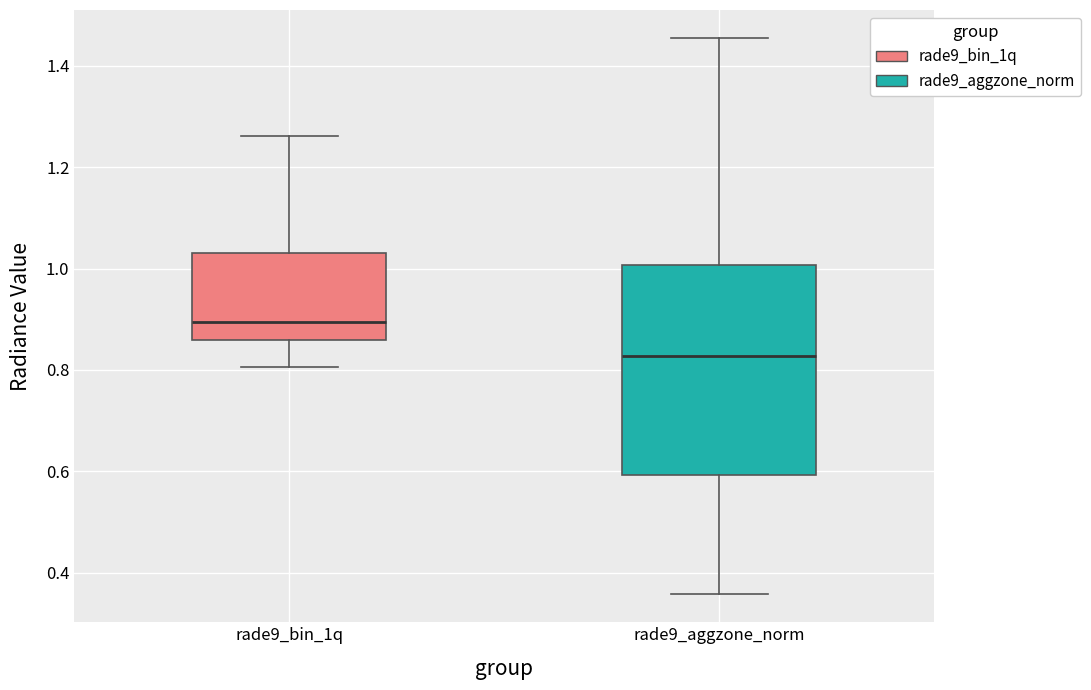

Reading left to right, transcribe this box plot: for each box, give where its median line is, the range the box spans, and where its two whiskers end, as read against the y-axis. The values are not printed on the chart, so give them approximately, as read against the axis.

rade9_bin_1q: median 0.90, box 0.86 to 1.04, whiskers 0.80 to 1.26
rade9_aggzone_norm: median 0.82, box 0.60 to 1.00, whiskers 0.36 to 1.46